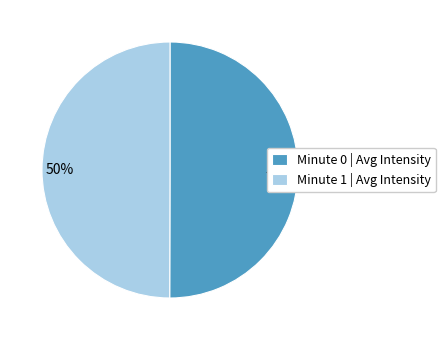

Combined, do Minute 0 | Avg Intensity and Minute 1 | Avg Intensity account for over 50%?

Yes